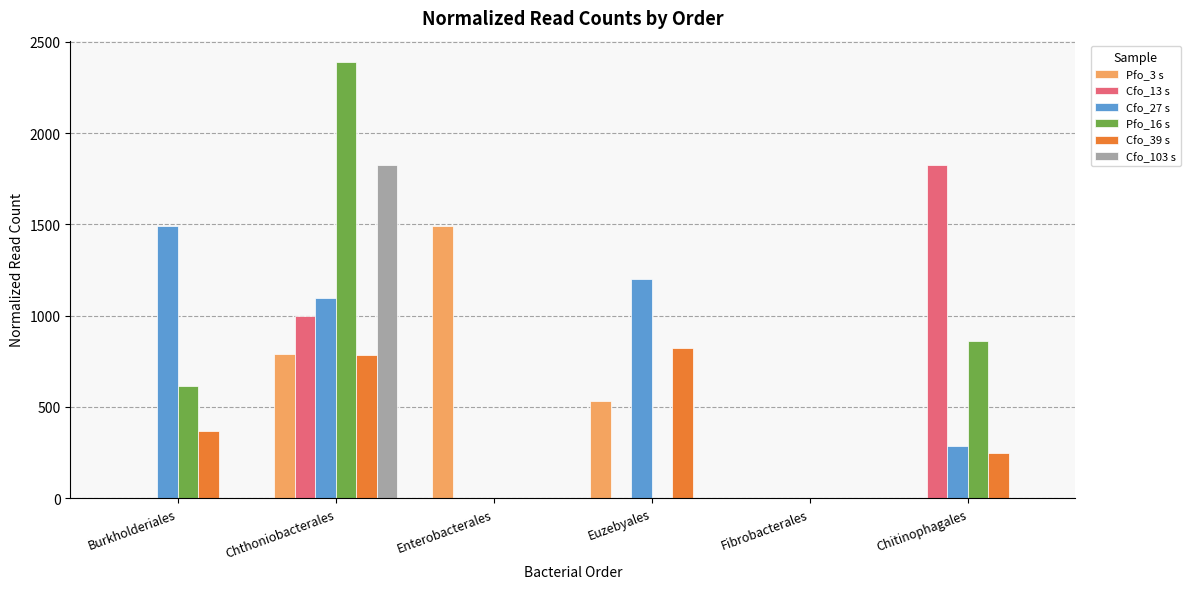

At which label is Cfo_39 s closest to 411?

Burkholderiales